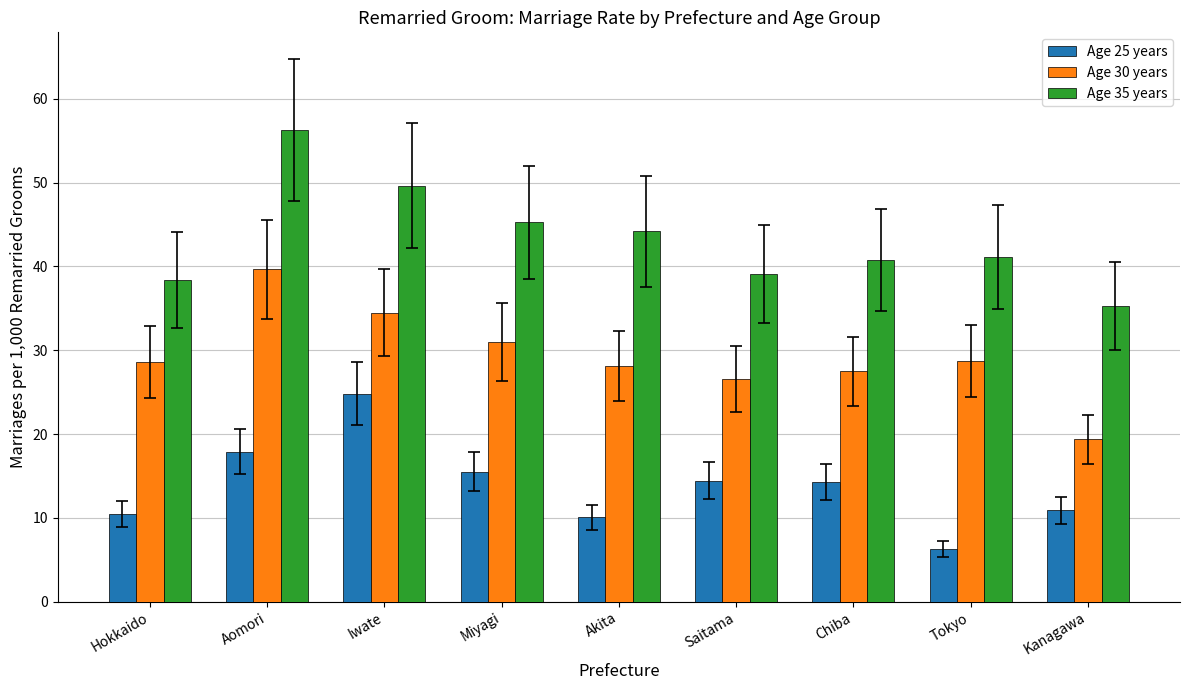

Rank the series by their average value, from lowest to highest.

Age 25 years, Age 30 years, Age 35 years